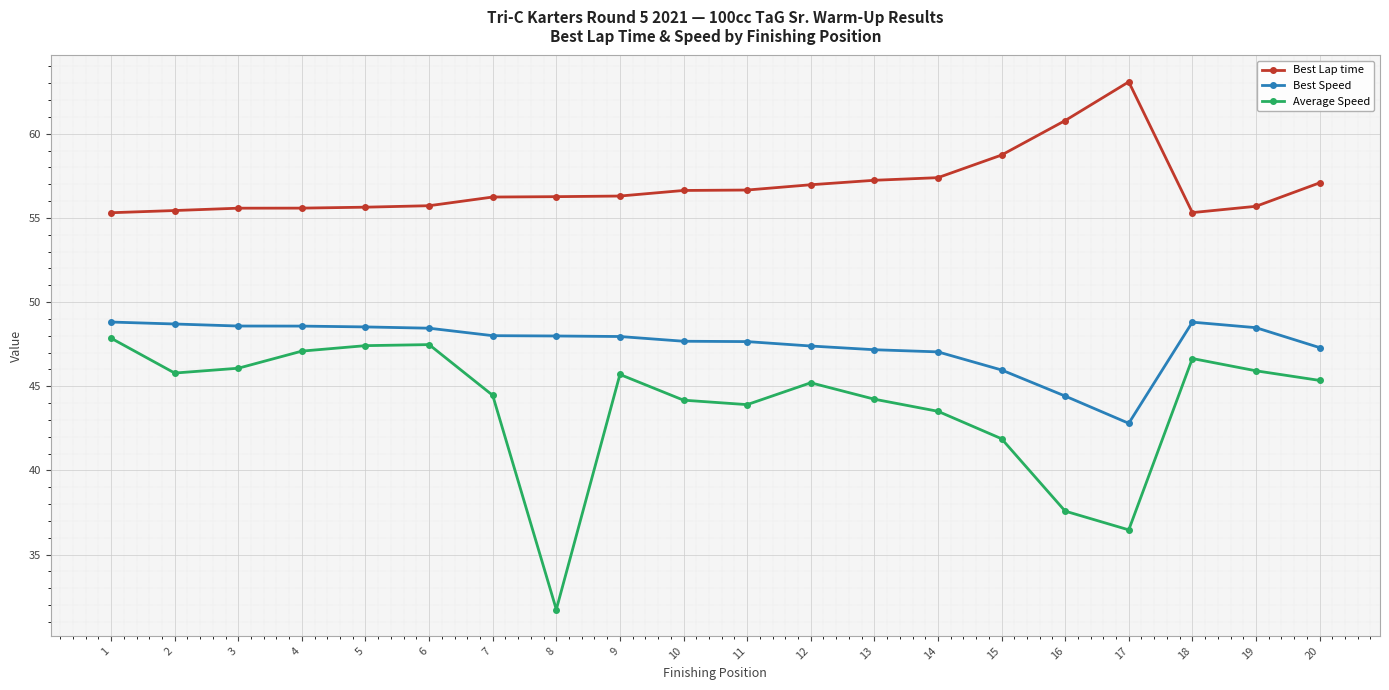

Does the chart have visible grid lines?

Yes